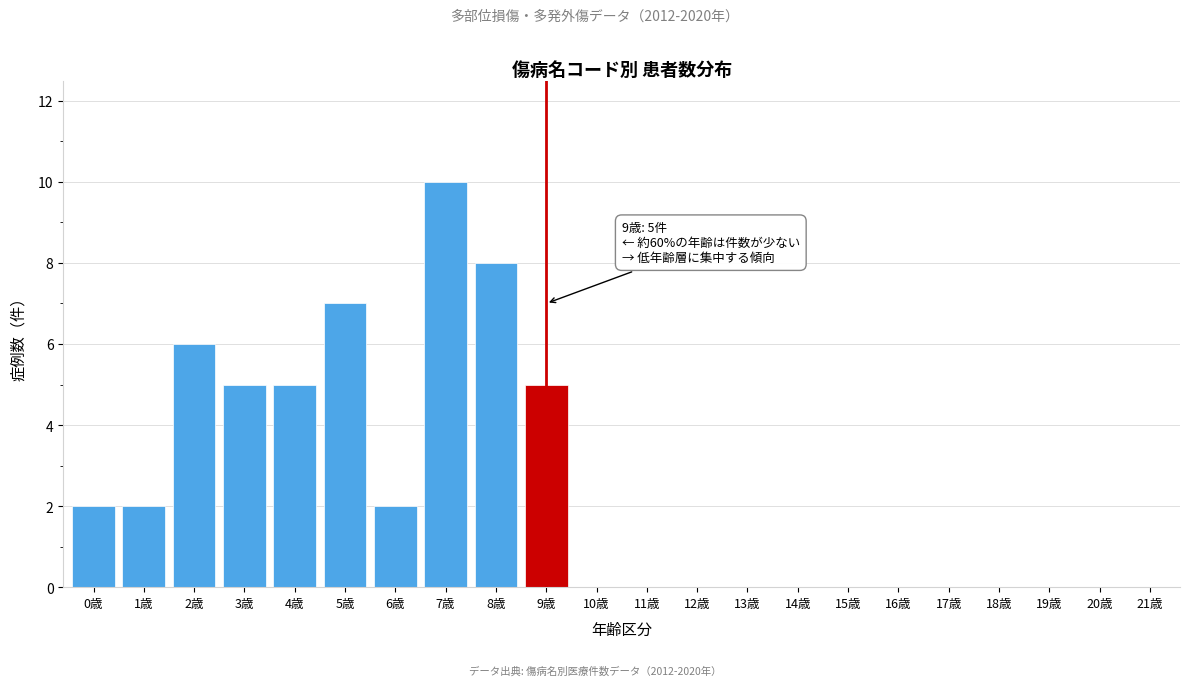

Reading right to left, list all the values displayed in this chart.

21歳=0	20歳=0	19歳=0	18歳=0	17歳=0	16歳=0	15歳=0	14歳=0	13歳=0	12歳=0	11歳=0	10歳=0	9歳=5	8歳=8	7歳=10	6歳=2	5歳=7	4歳=5	3歳=5	2歳=6	1歳=2	0歳=2